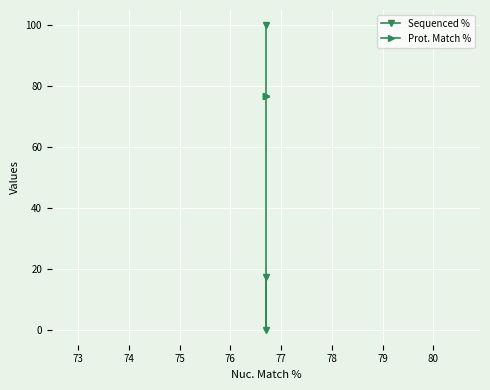

How many data points does each series have?

3